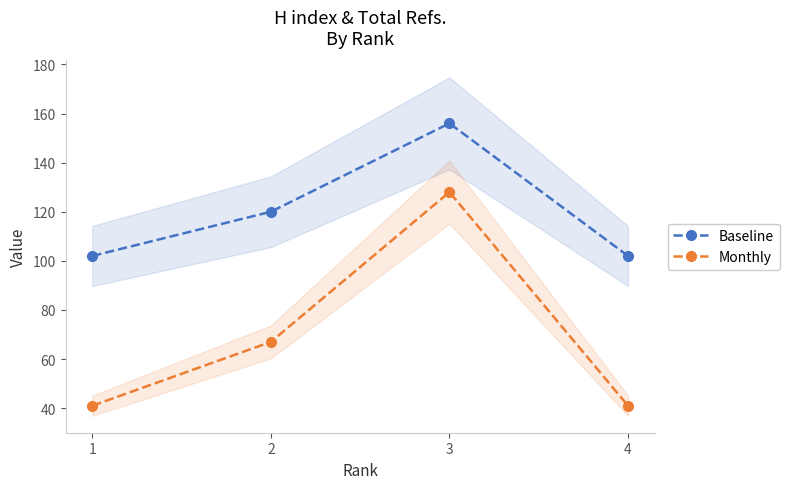

True or false: Monthly and Baseline intersect in this chart.

False